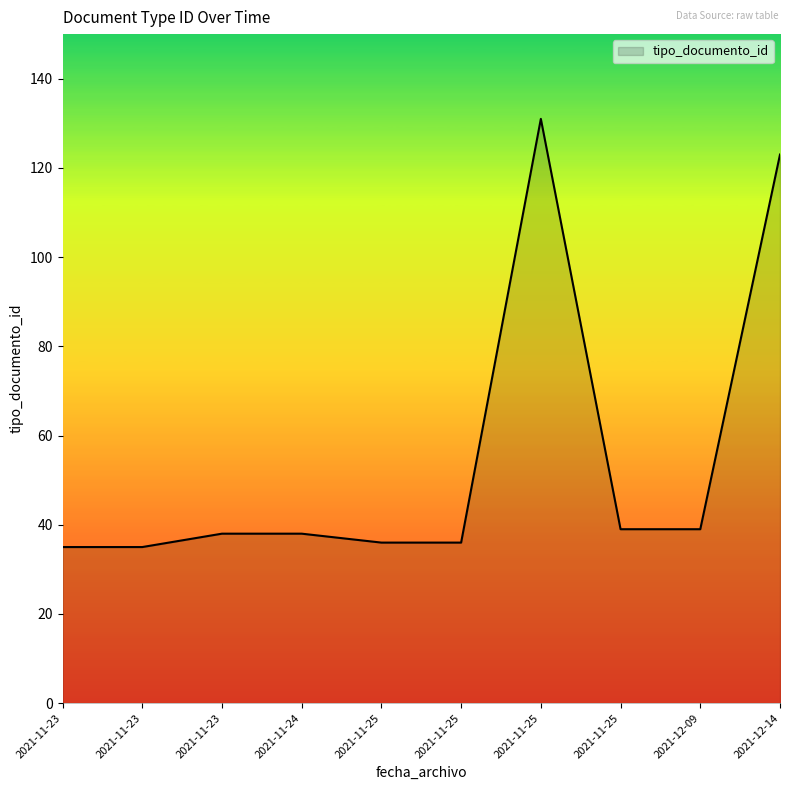

How many lines are shown in the chart?

1